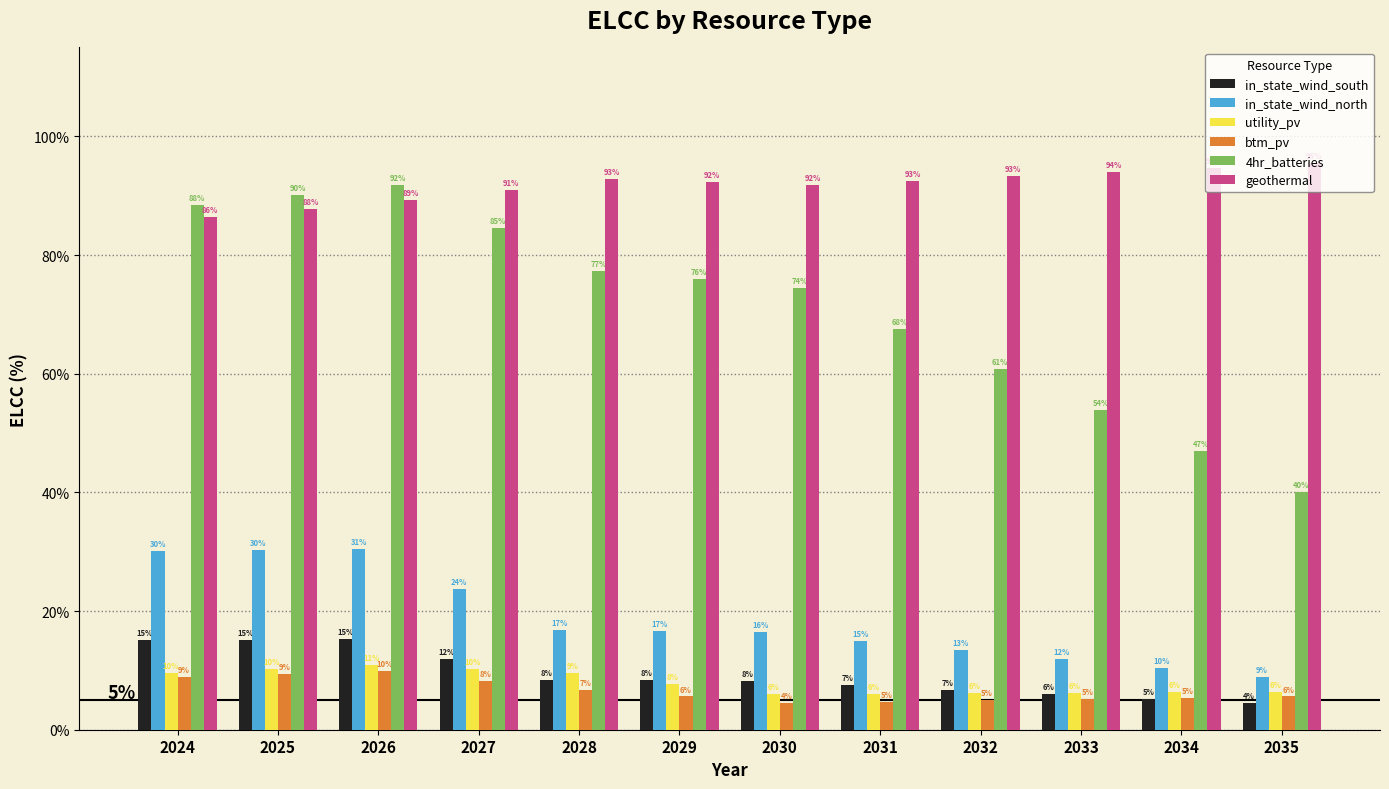

Rank the series at 2033 from lowest to highest value.

btm_pv, in_state_wind_south, utility_pv, in_state_wind_north, 4hr_batteries, geothermal